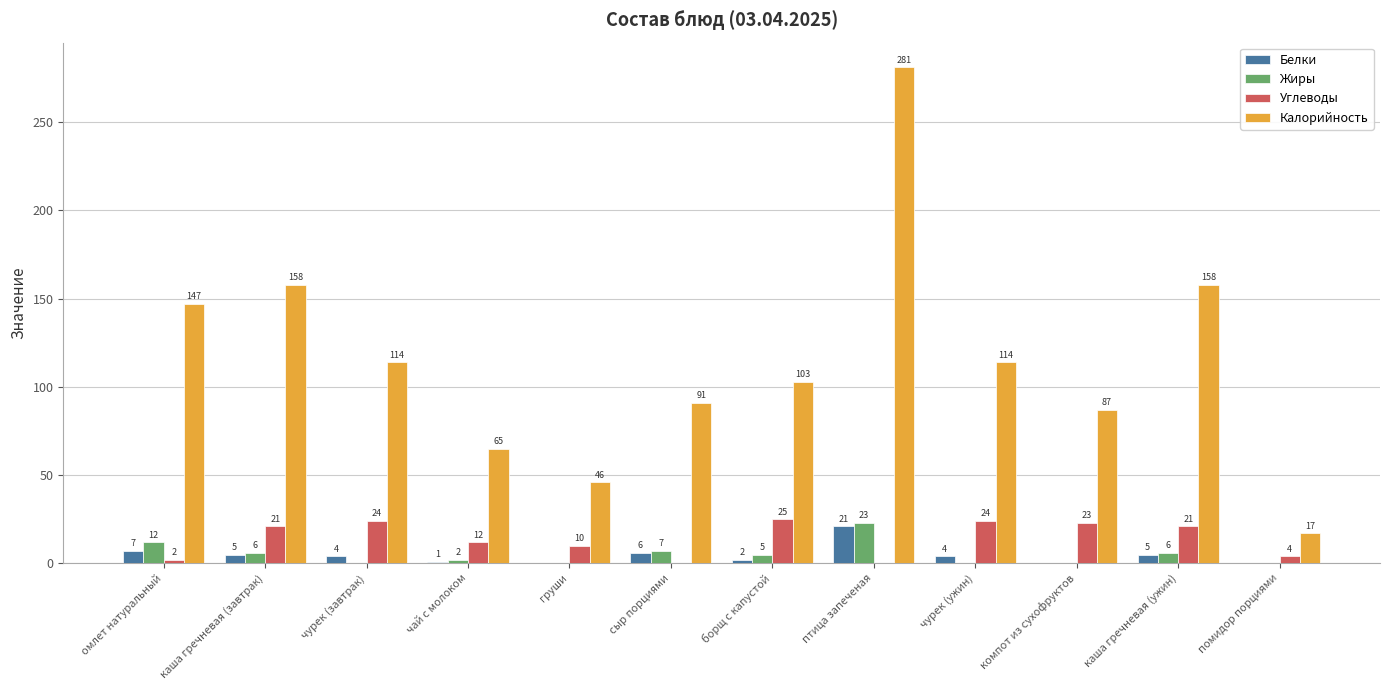

What is the maximum value for Жиры?

23